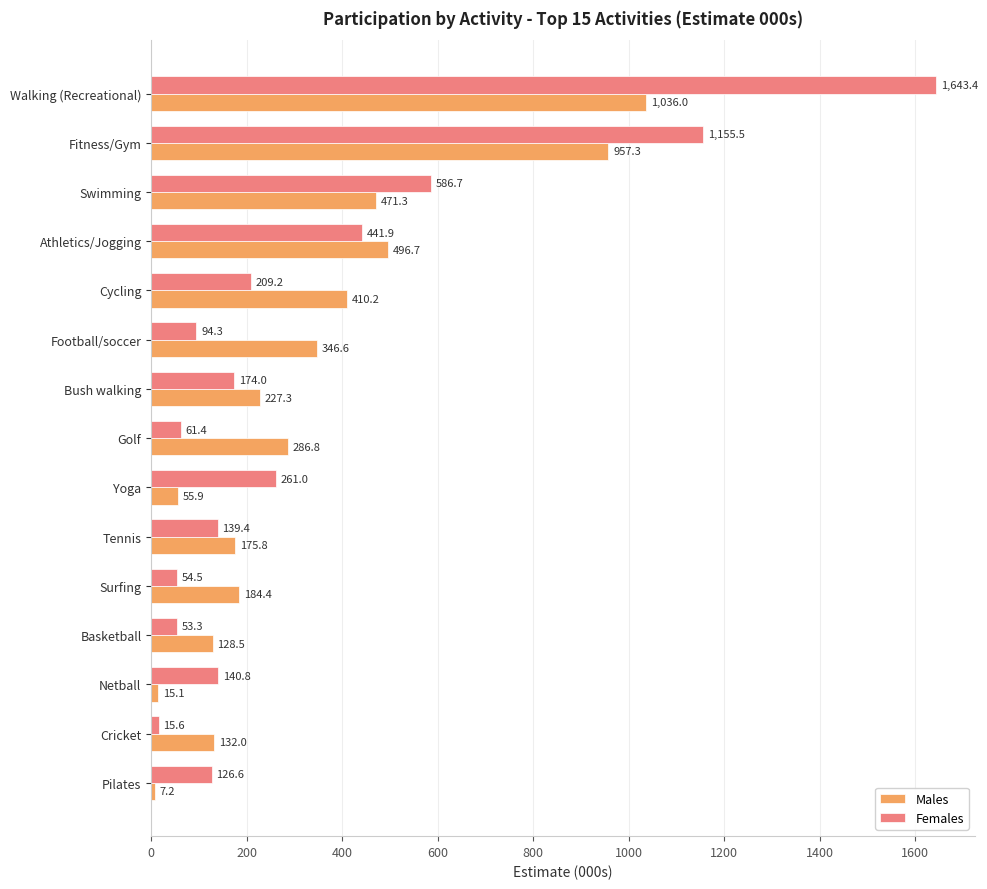

What are all the series names shown in the legend?

Males, Females